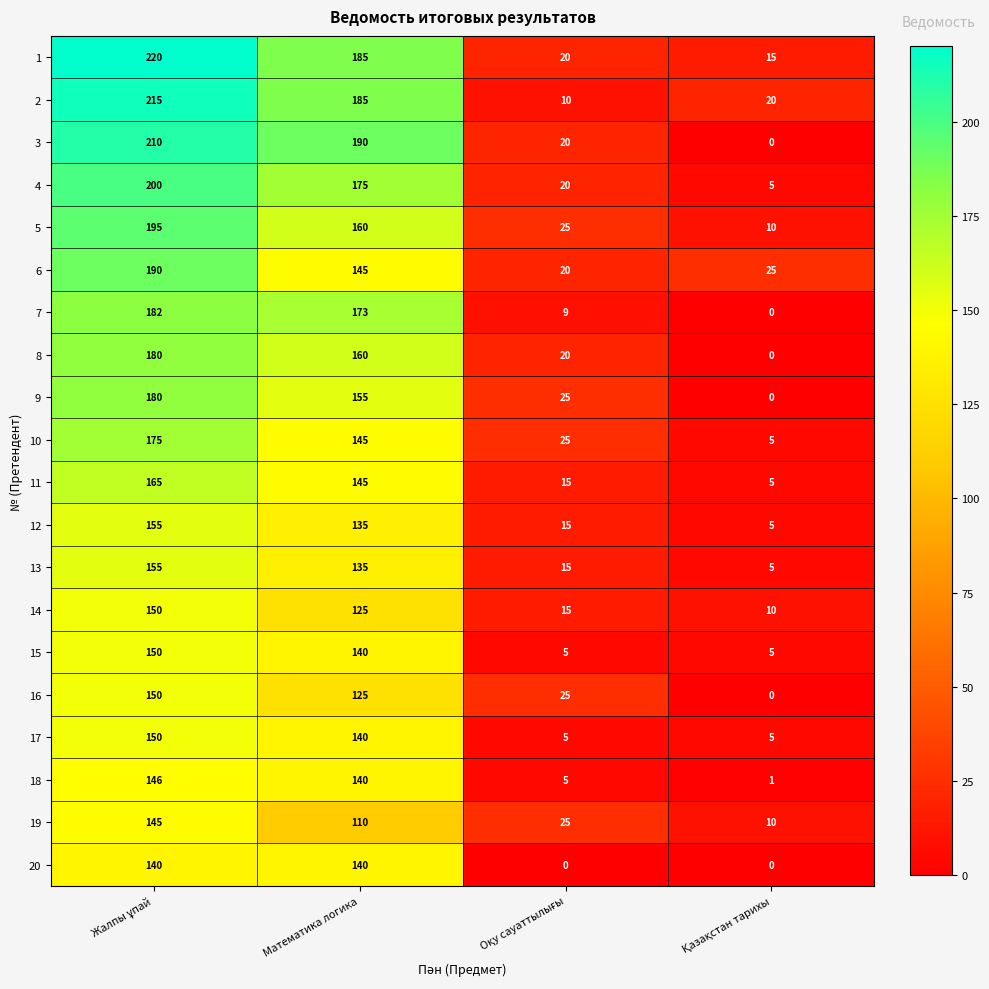

Count the 8 values in the range 20 to 180.

3